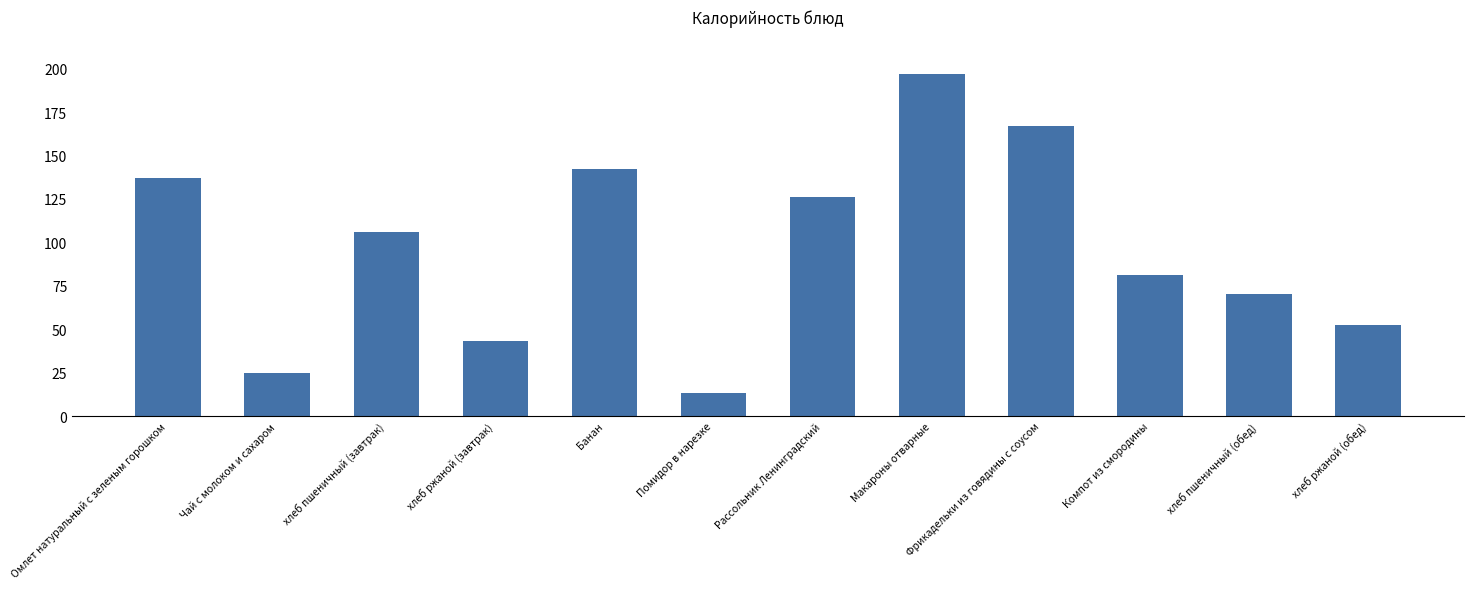

True or false: the data shows 16.4 at хлеб ржаной (завтрак).

False